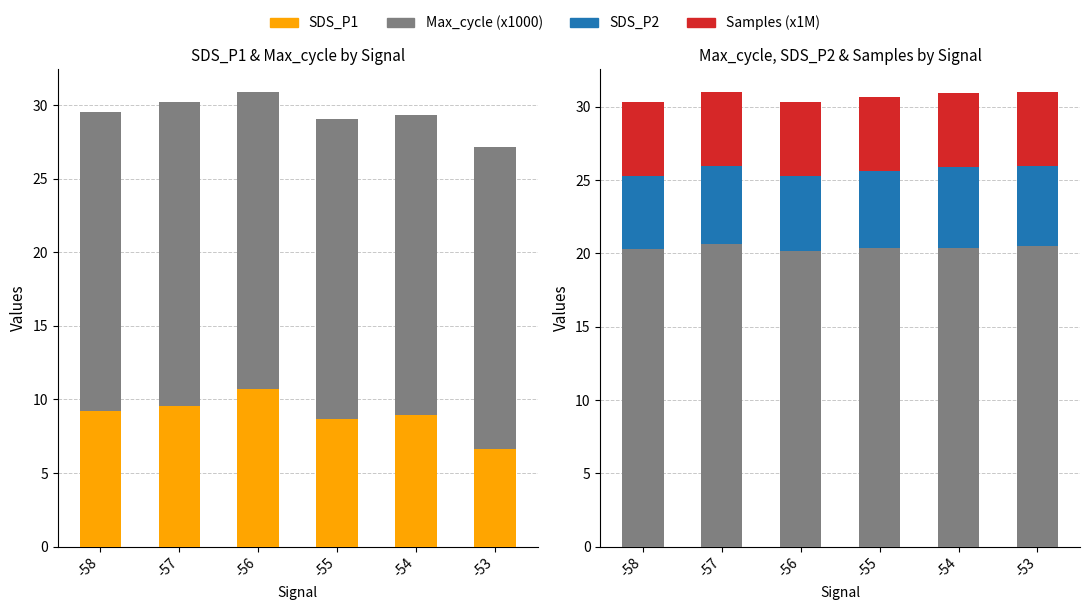

Reading right to left, what are all the values shown in this chart?

SDS_P1: 6.6	9.0	8.7	10.7	9.6	9.2
Max_cycle (x1000): 20.5	20.4	20.4	20.2	20.7	20.3
SDS_P2: 5.4	5.6	5.2	5.1	5.3	5.0
Samples (x1M): 5.0	5.0	5.0	5.0	5.0	5.0